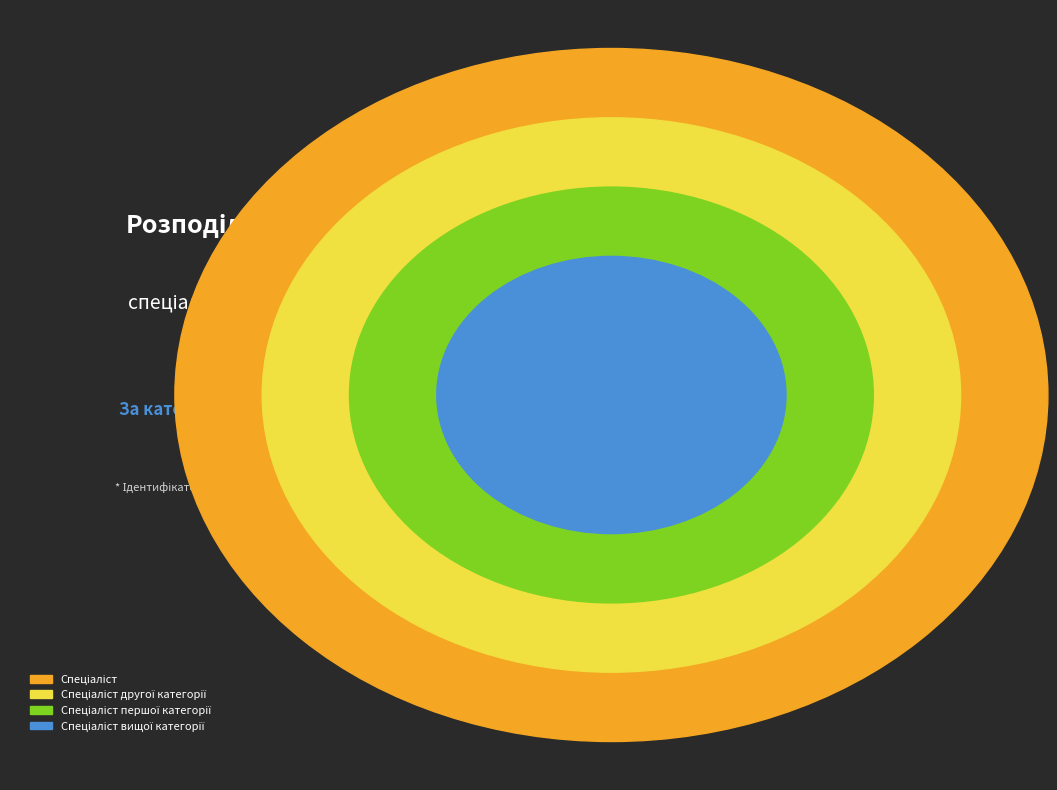

Rank the categories by value from highest to lowest.

Спеціаліст вищої категорії, Спеціаліст першої категорії, Спеціаліст другої категорії, Спеціаліст